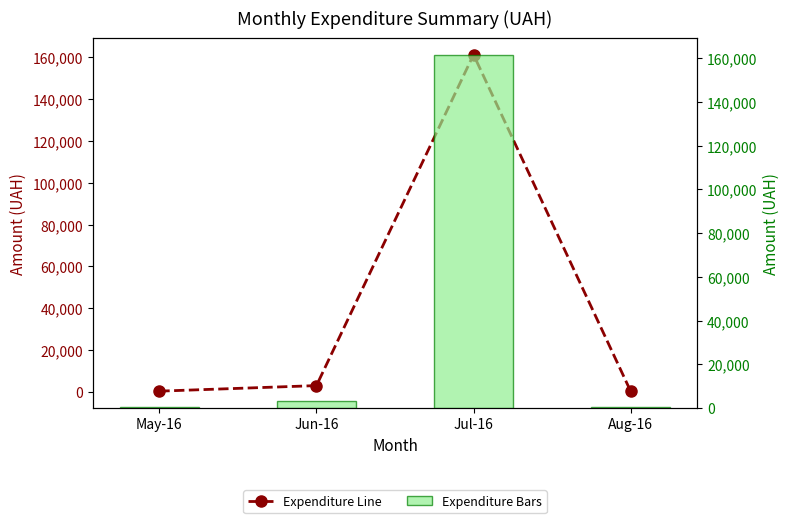

What position from the right is May-16?

4